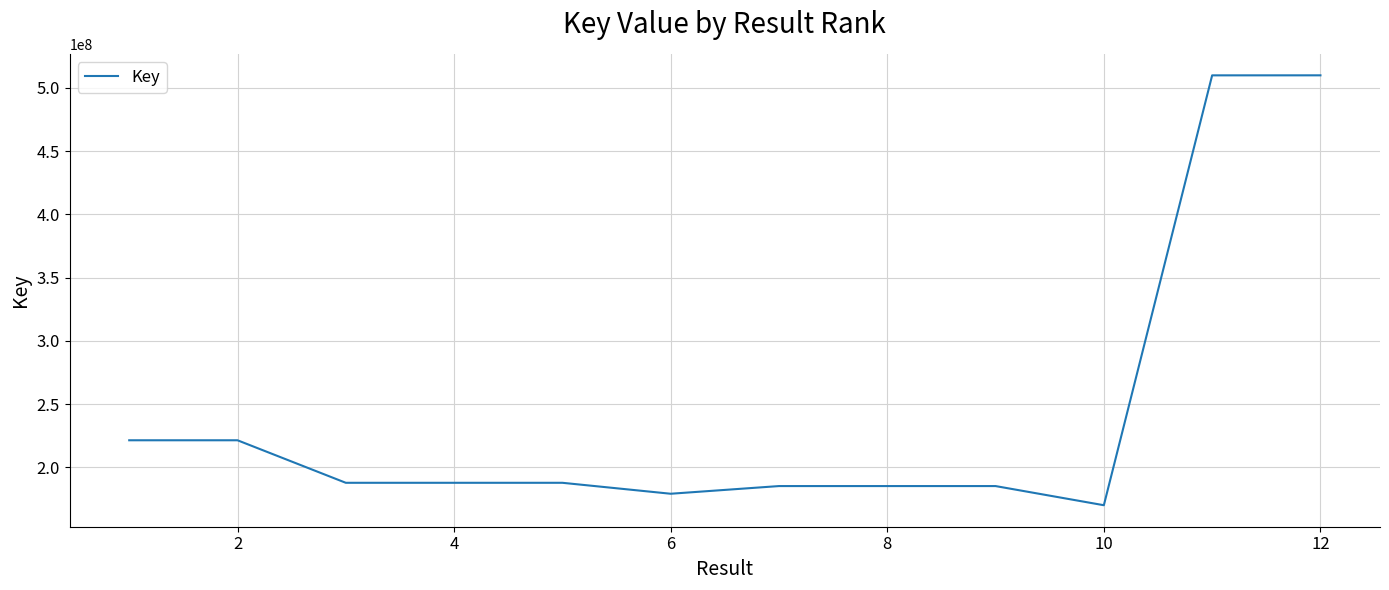

What is the minimum value shown in the chart?

170121544